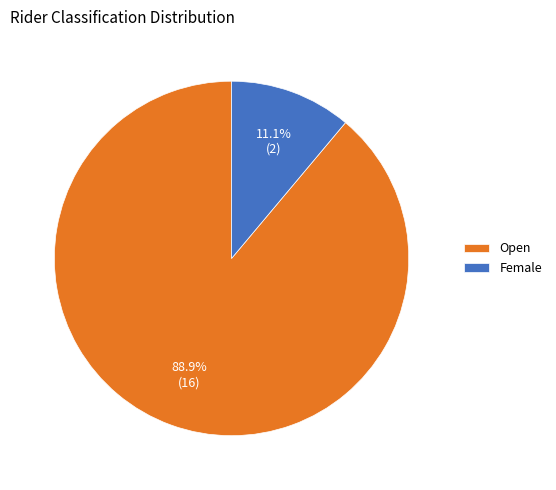

True or false: Female accounts for 11% of the total.

True